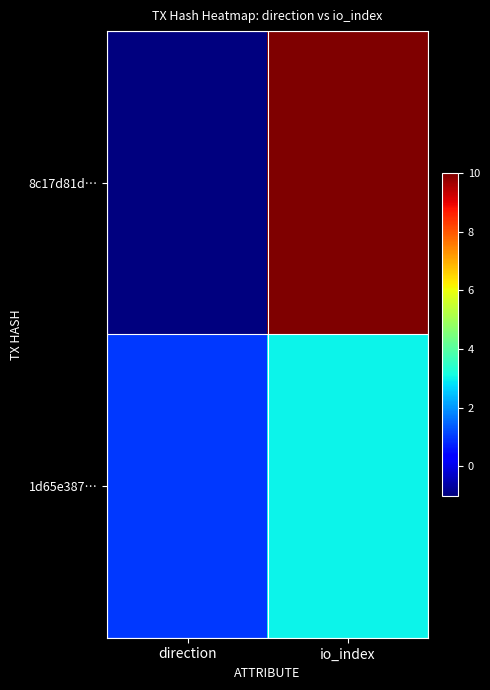

Rank the series by their maximum value, from lowest to highest.

1d65e387…, 8c17d81d…